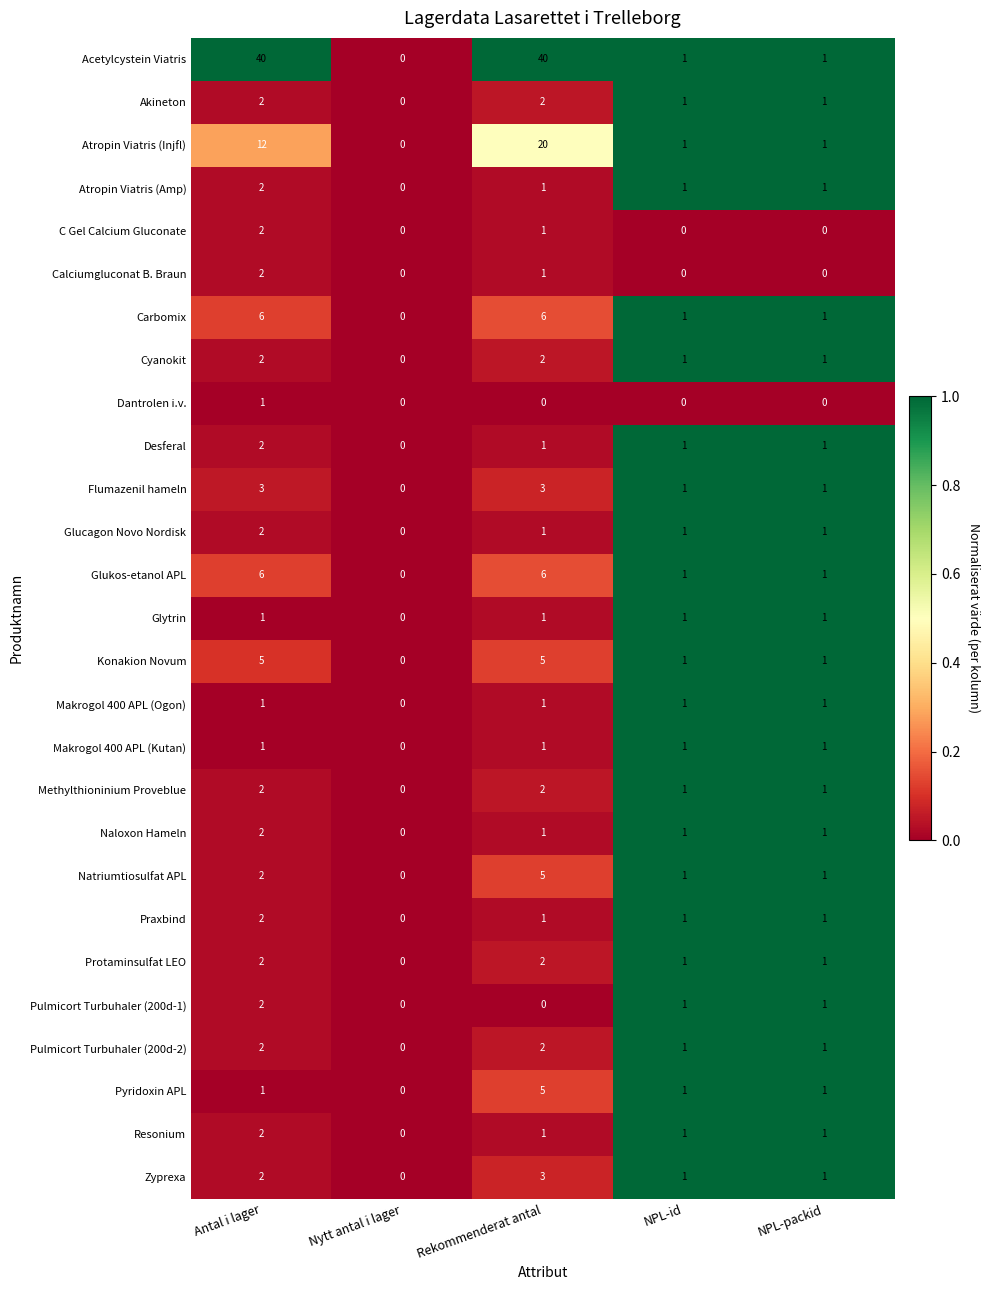

The Desferal series shows 0 at Nytt antal i lager. True or false?

True